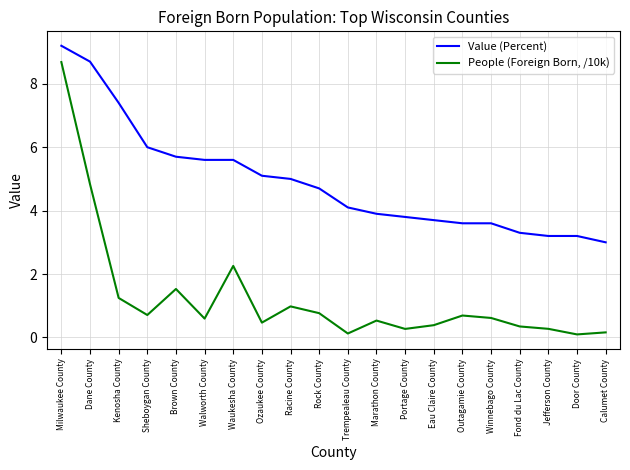

Where does the Value (Percent) series first go above 4?

Milwaukee County